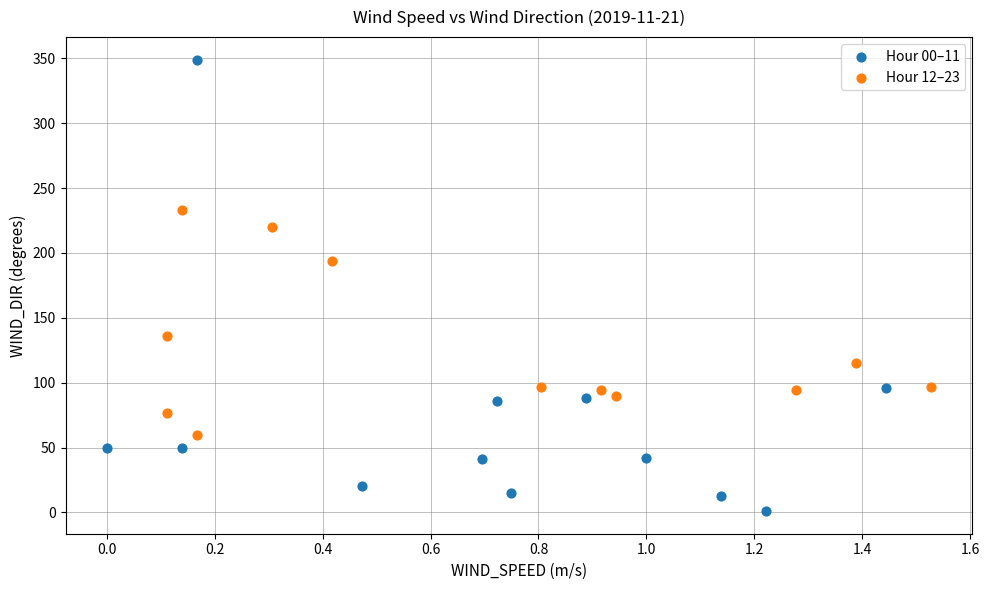

What are all the series names shown in the legend?

Hour 00–11, Hour 12–23